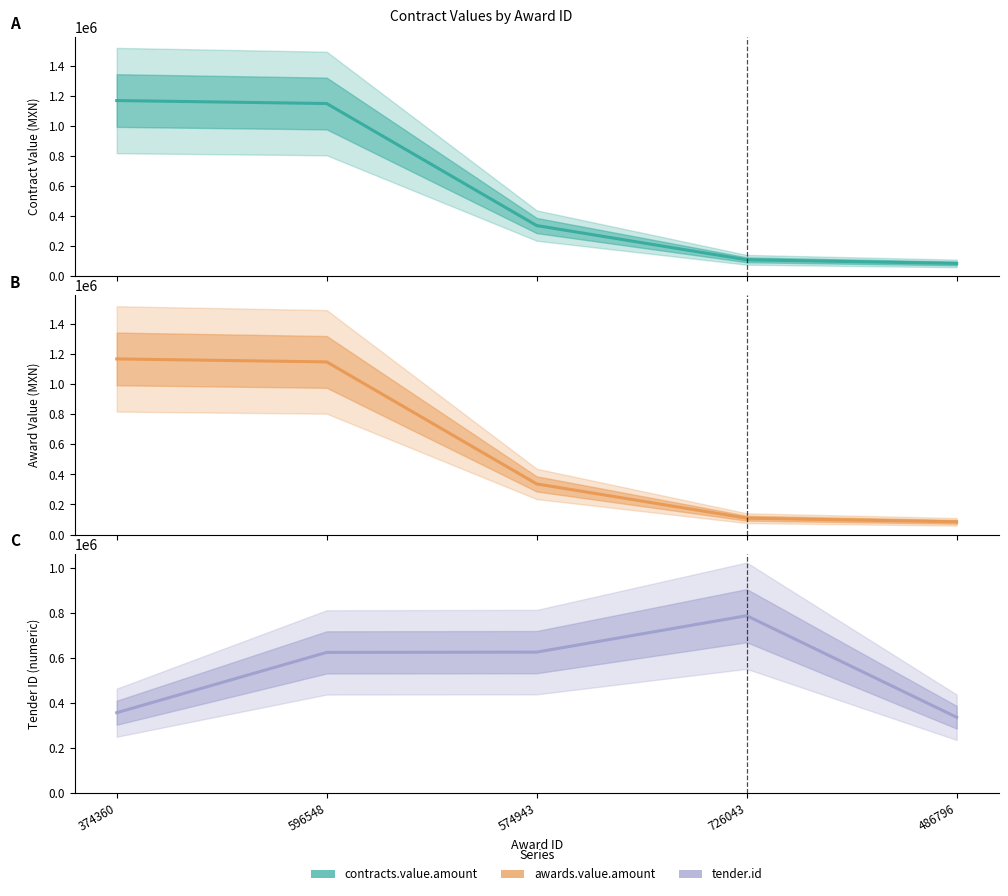

What is the maximum value shown in the chart?

1169025.0